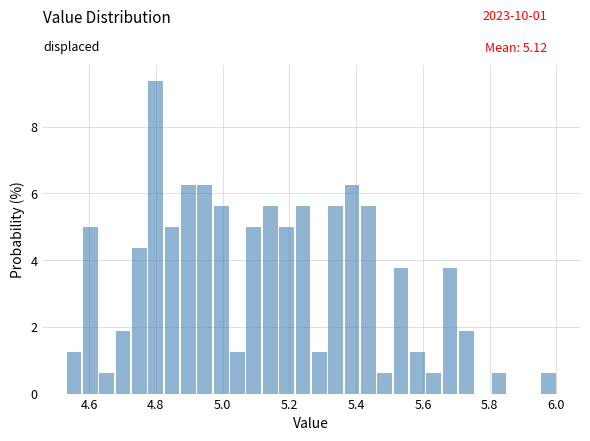

Read against the x-axis, roughly where is the centre of the tallest bar?

4.80